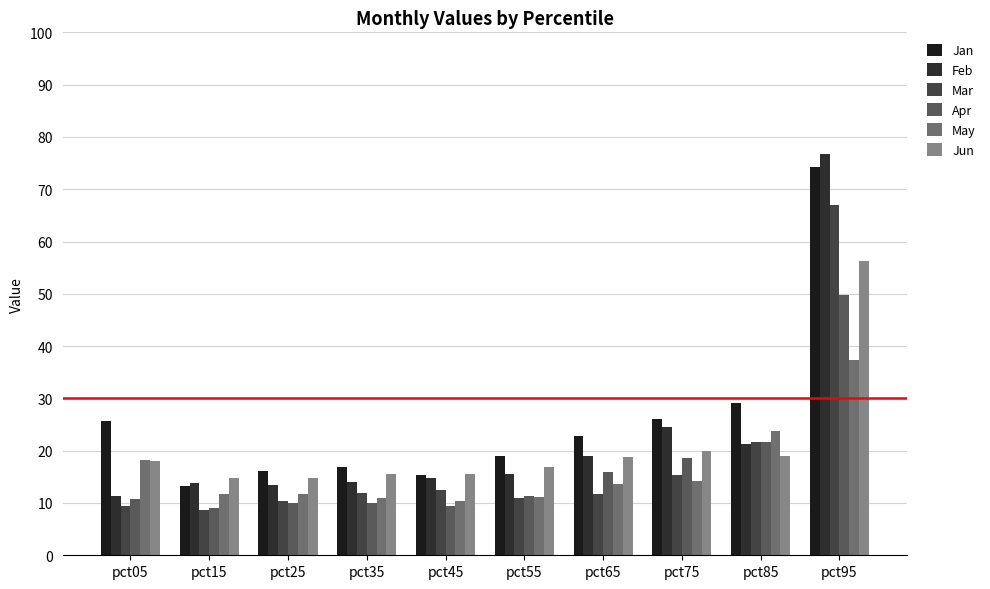

What is the difference between the maximum and minimum values in the Jan series?

60.9